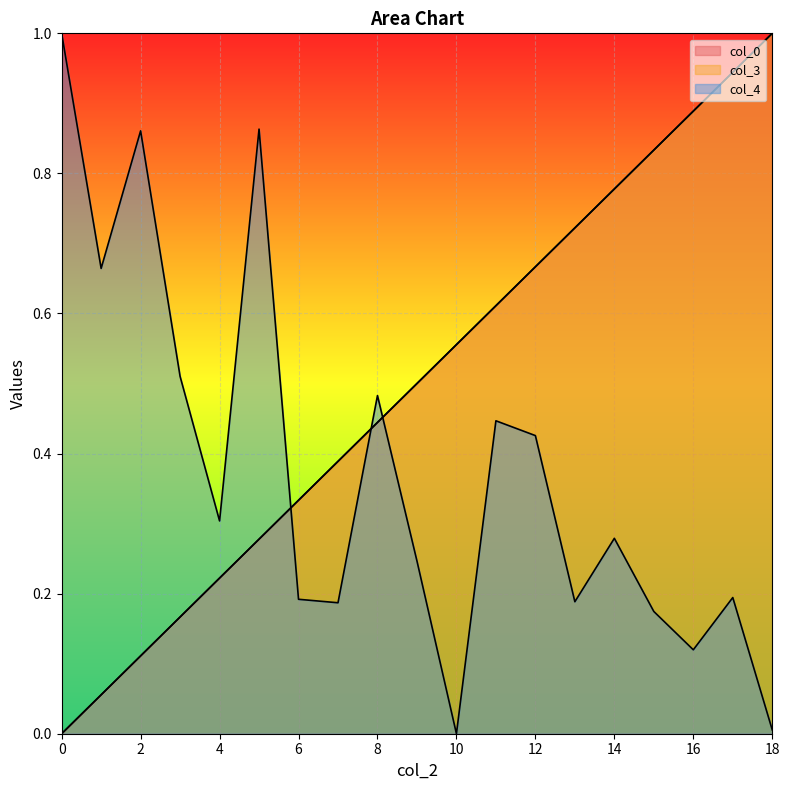

Which series has the largest total across all categories?

col_0